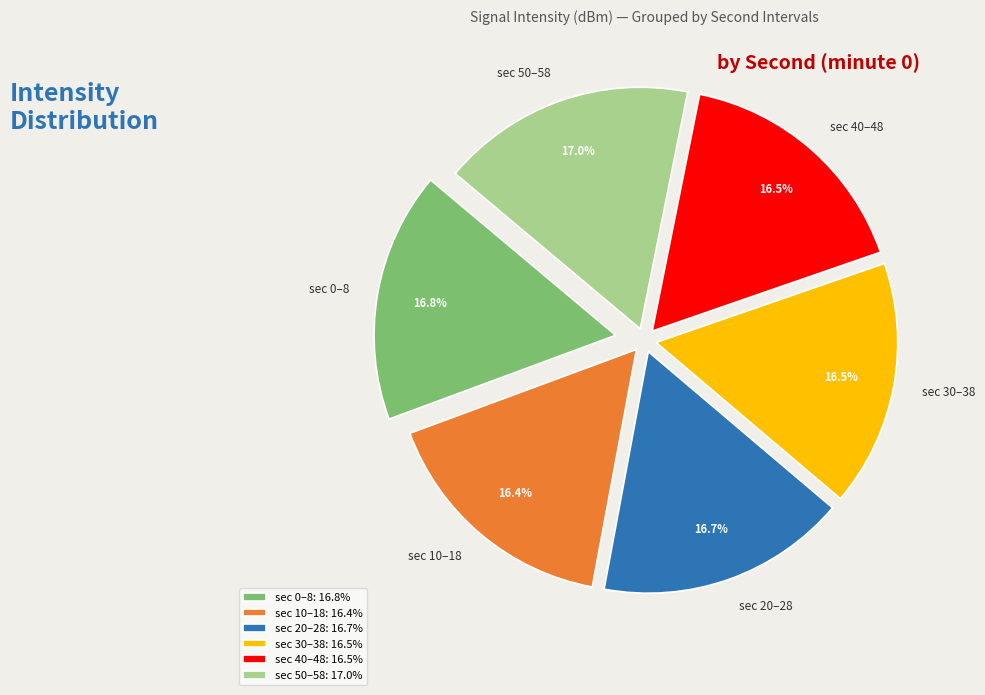

Approximately how many times larger is the value at sec 20–28 compared to sec 50–58?

1.0